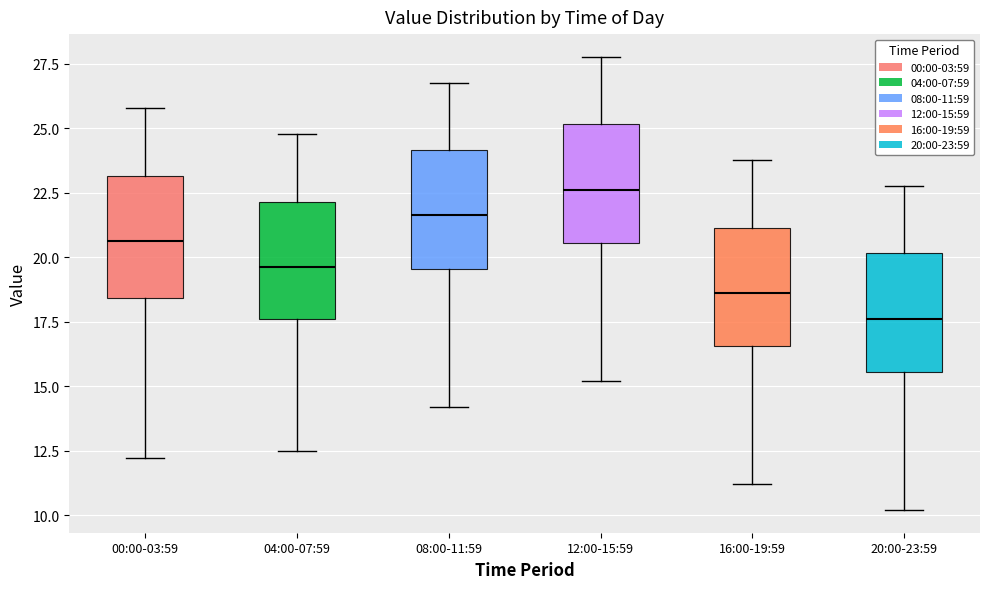

Reading left to right, read every box against the y-axis: the position of its median line, the range the box covers, and the ends of its whiskers. The values are not printed on the chart, so give them approximately, as read against the axis.

00:00-03:59: median 20.5, box 18.5 to 23.0, whiskers 12.0 to 26.0
04:00-07:59: median 19.5, box 17.5 to 22.0, whiskers 12.5 to 25.0
08:00-11:59: median 21.5, box 19.5 to 24.0, whiskers 14.0 to 27.0
12:00-15:59: median 22.5, box 20.5 to 25.0, whiskers 15.0 to 28.0
16:00-19:59: median 18.5, box 16.5 to 21.0, whiskers 11.0 to 24.0
20:00-23:59: median 17.5, box 15.5 to 20.0, whiskers 10.0 to 23.0